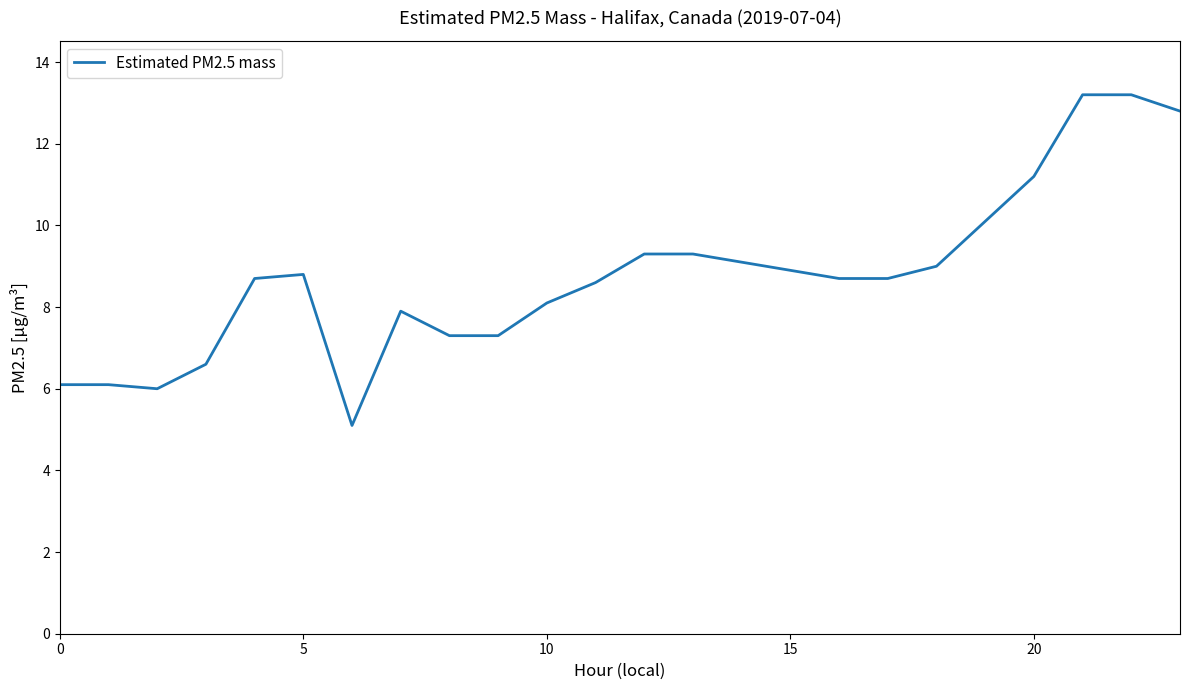

What is the smallest value displayed?

5.1